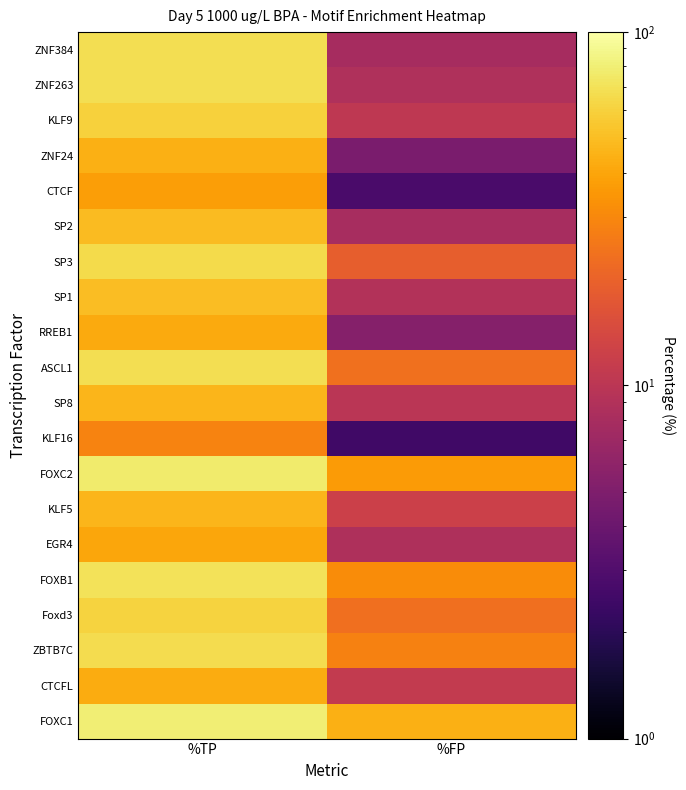

What is the difference between the FOXC1 values at %TP and %FP?

36.6